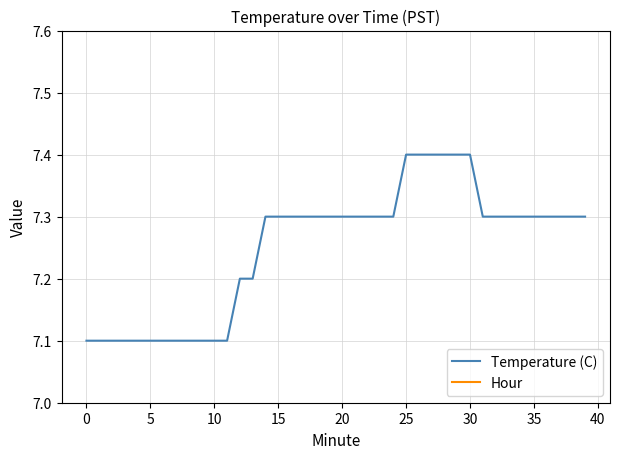

What is the difference between the highest and lowest values at 22?

7.3